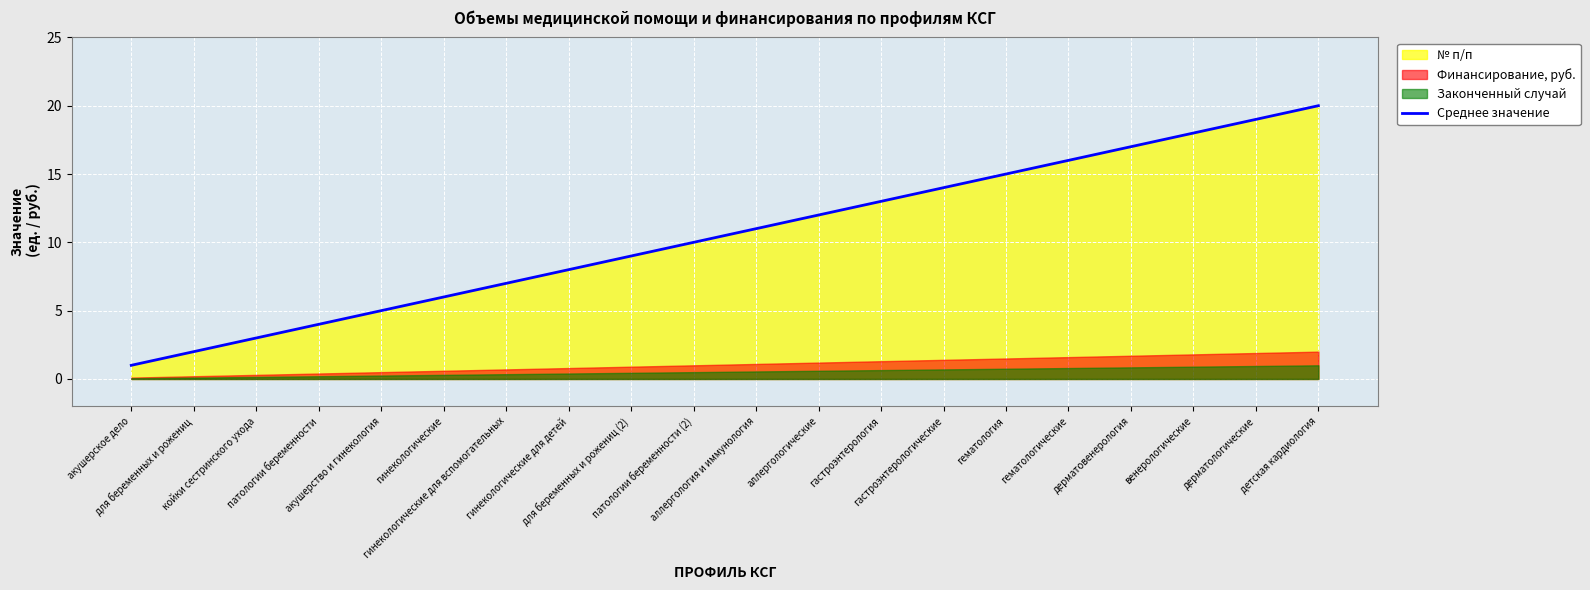

Does the chart display data point markers on the line(s)?

No